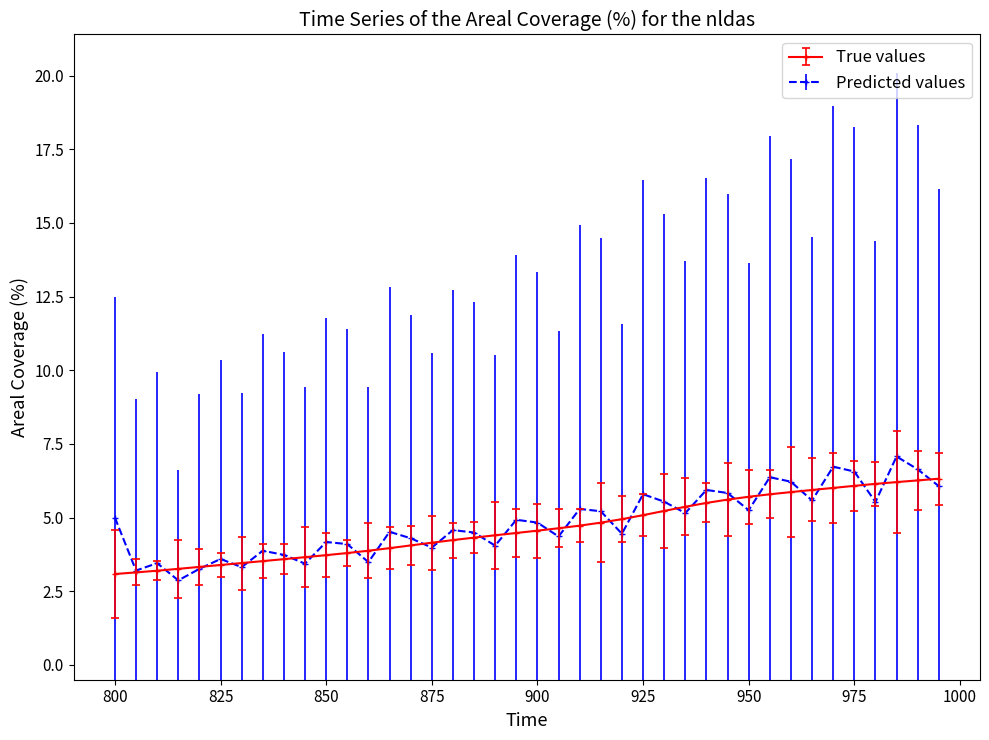

What is the maximum value for True values?

6.3